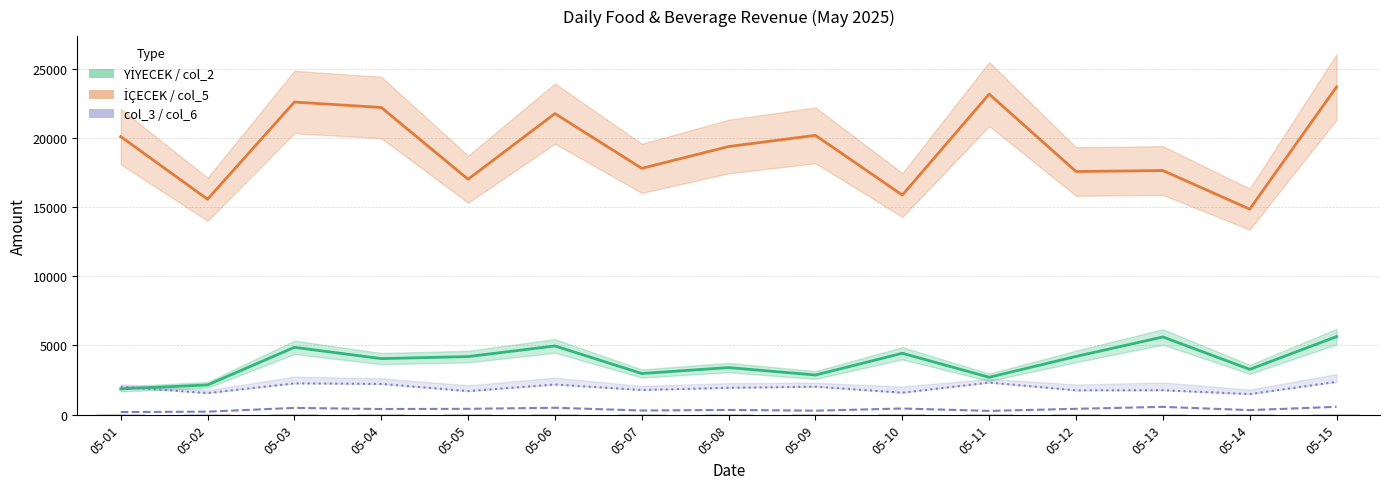

The value of col_3 at 05-14 is 577.0. True or false?

False